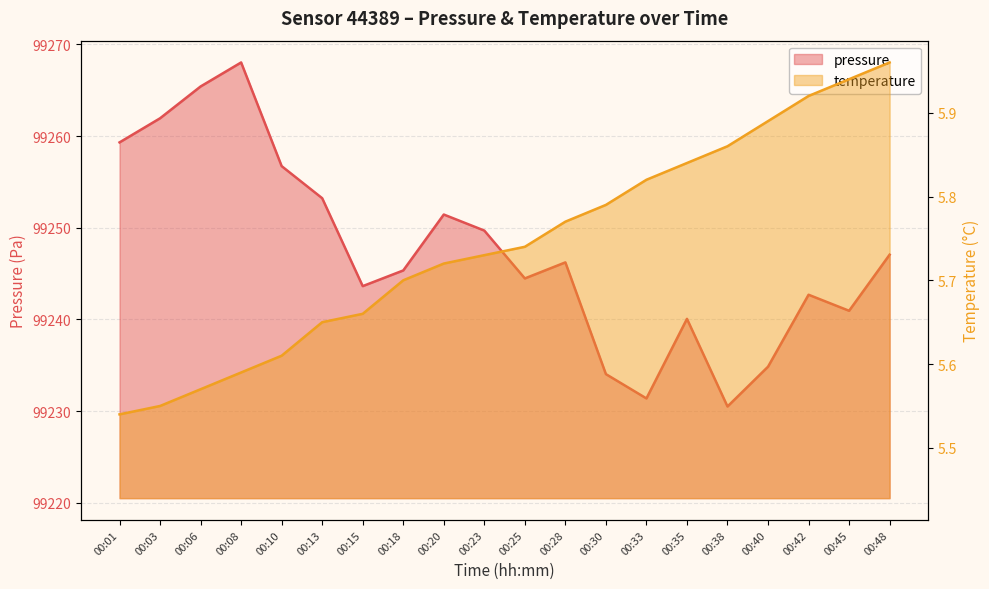

True or false: pressure and temperature intersect in this chart.

False